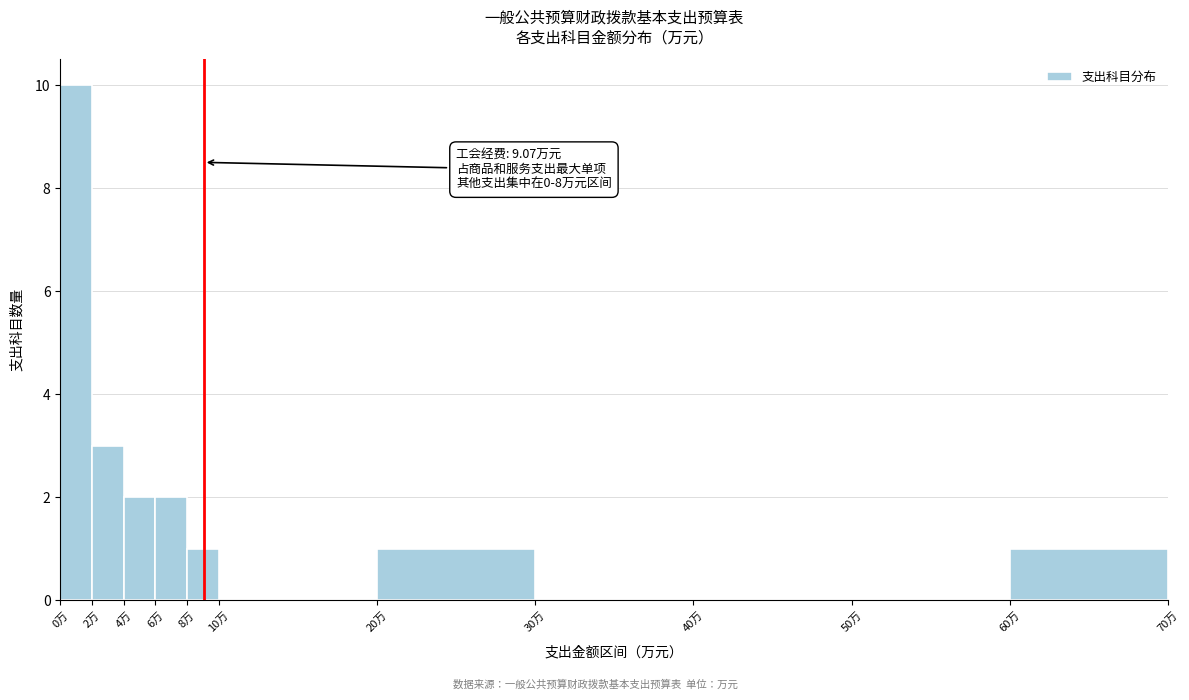

Which range on the x-axis has the tallest bar?

0 to 2